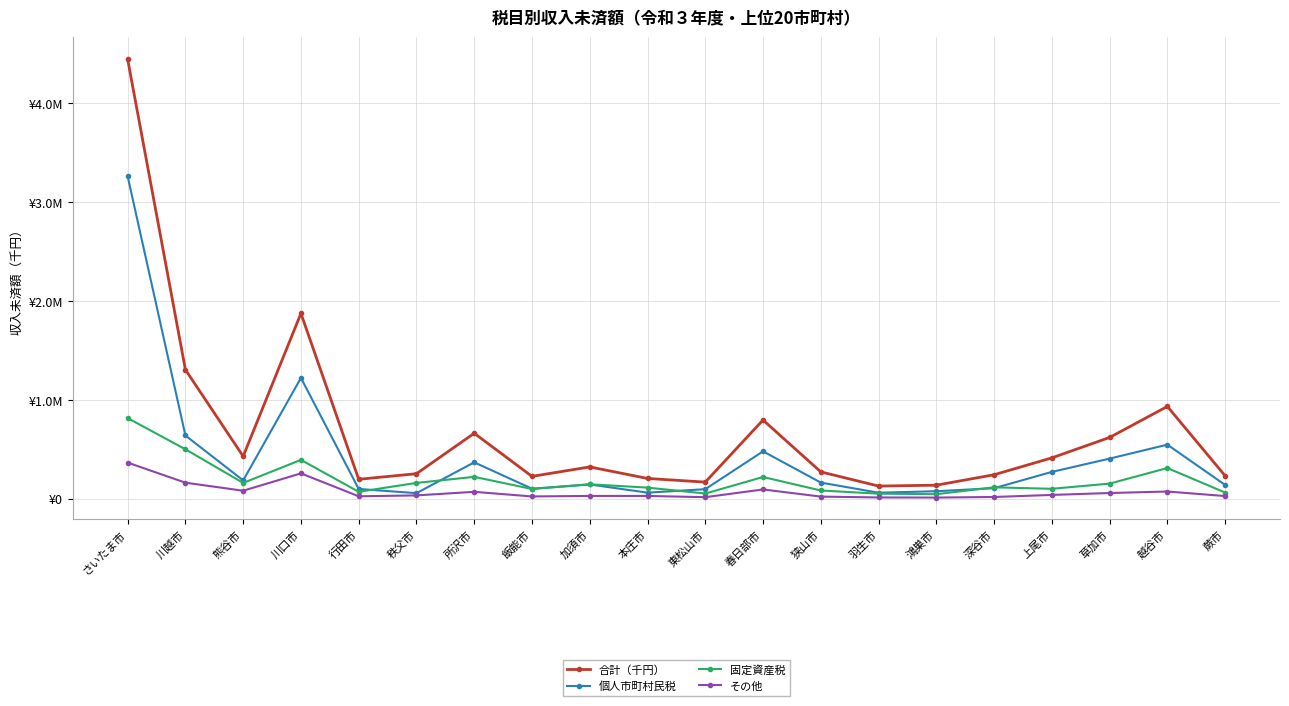

Which has a higher value, 本庄市 or 飯能市?

飯能市